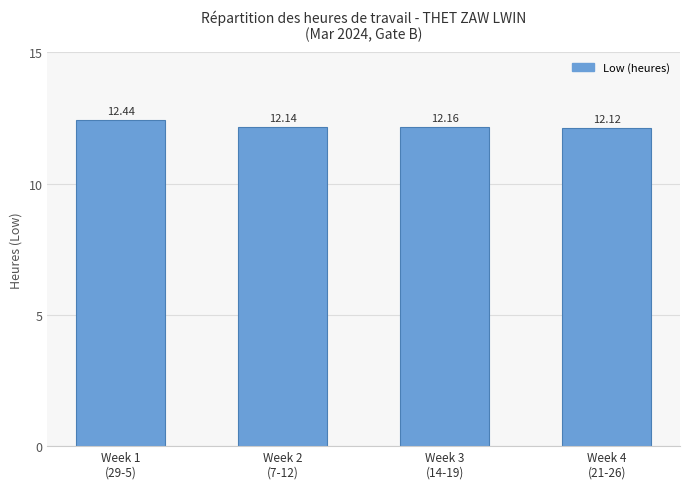

The chart shows a value of 18.1 at Week 3
(14-19). True or false?

False